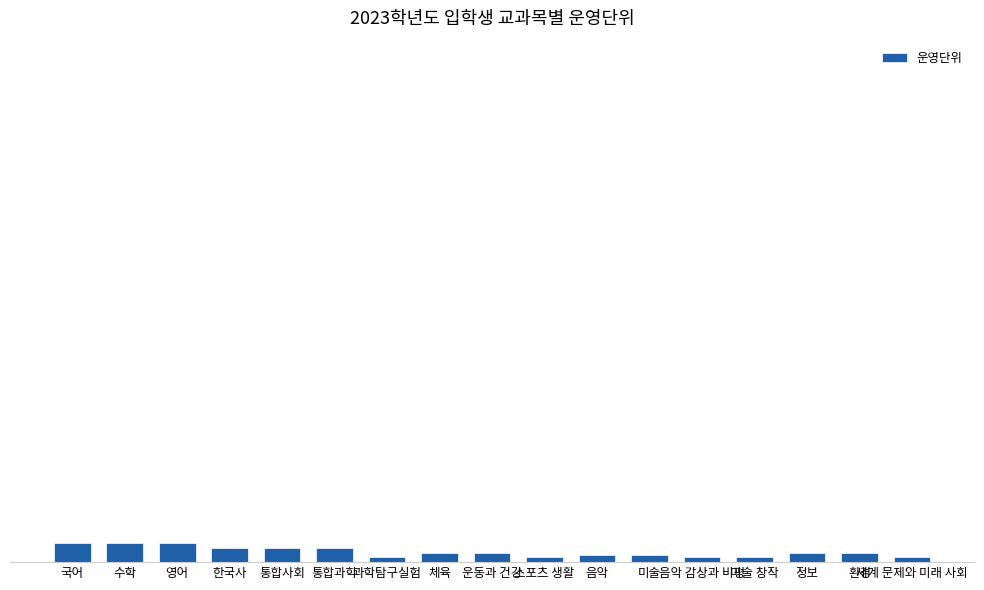

What is the difference between the values at 통합사회 and 수학?

2